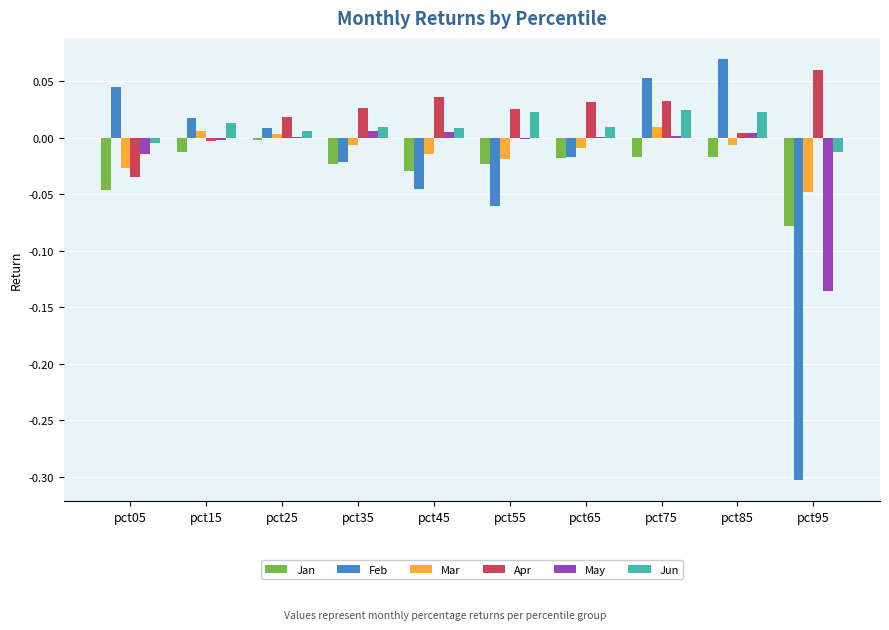

The Jan series shows -0.0 at pct45. True or false?

True